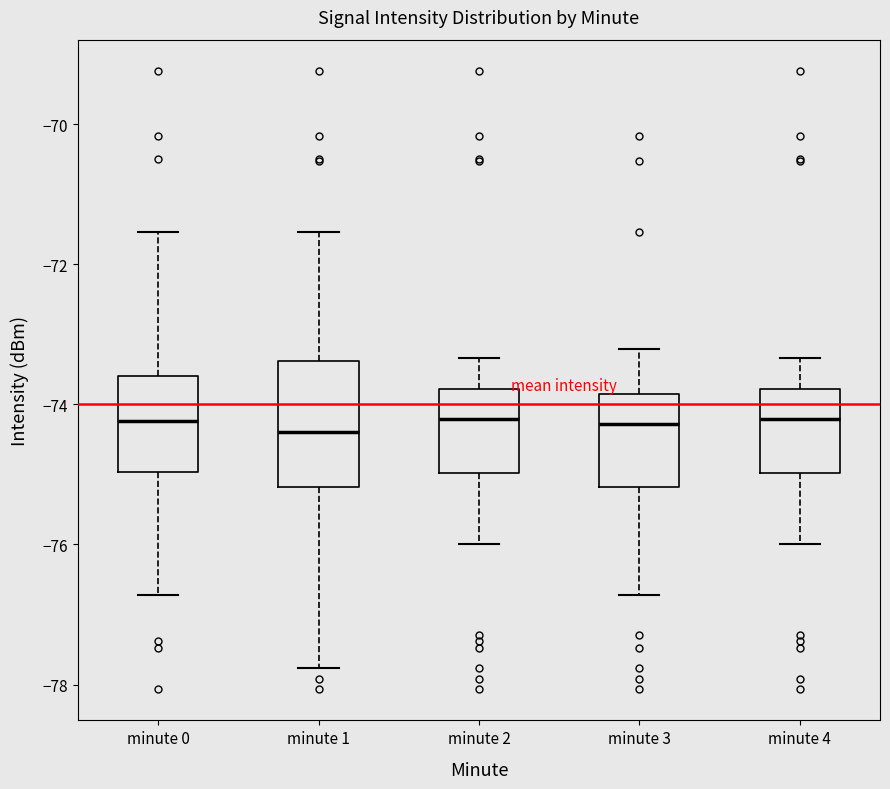

Where does the median line of the box for minute 0 sit on the y-axis? The values are not printed on the chart, so give them approximately, as read against the axis.

-74.2